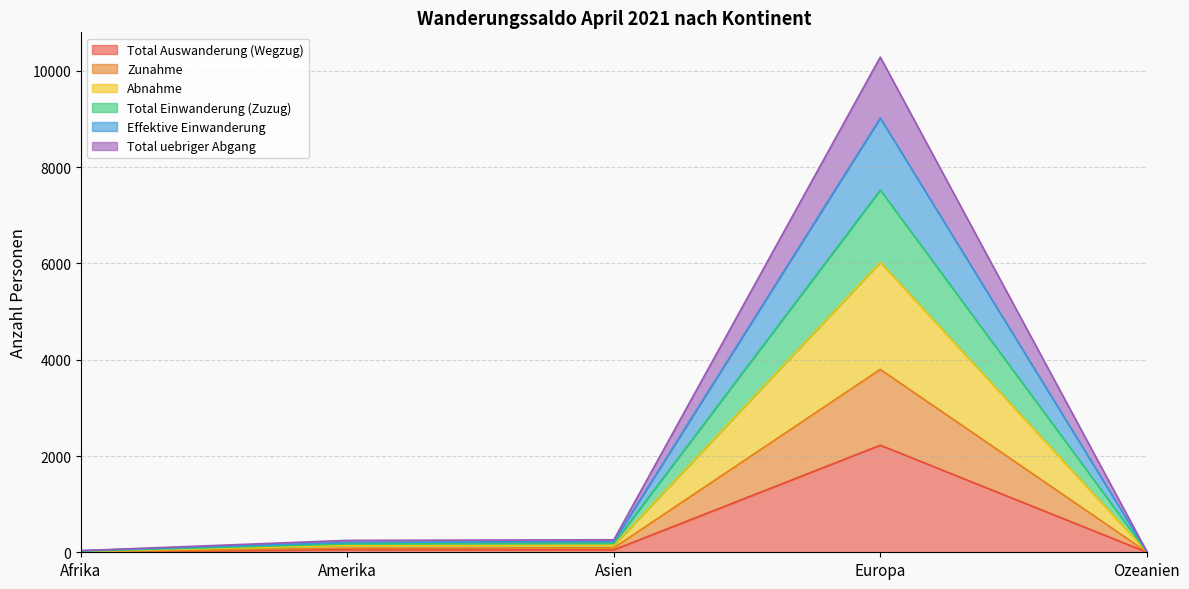

What is the sum of the Total Einwanderung (Zuzug) values at Asien and Ozeanien?

200